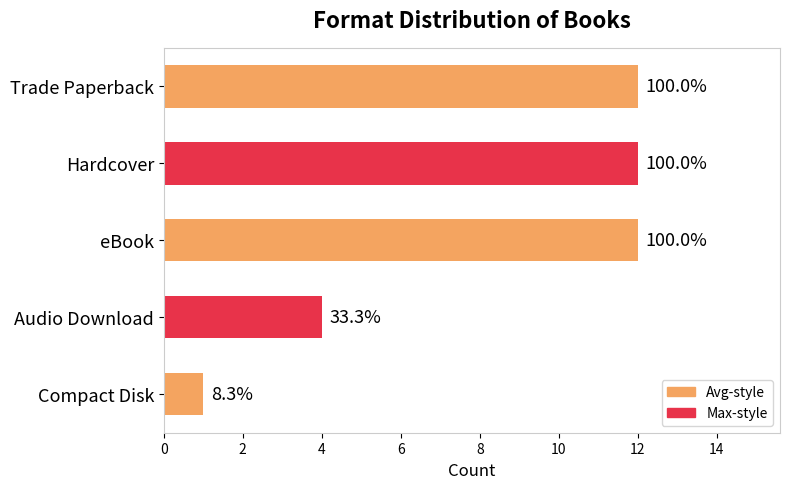

How many bars are there in total?

5